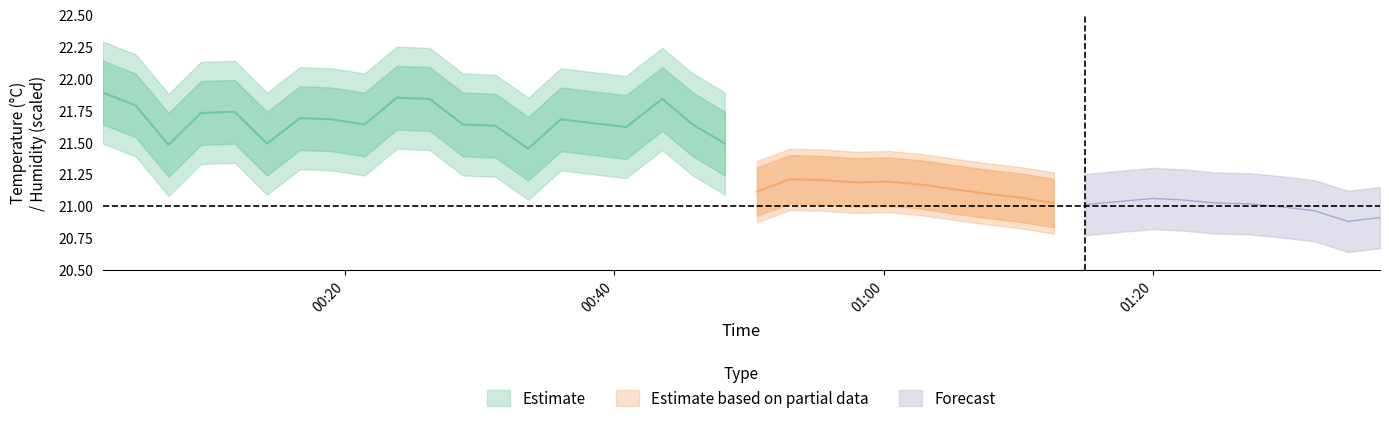

At which category is the sum across all series the highest?

9